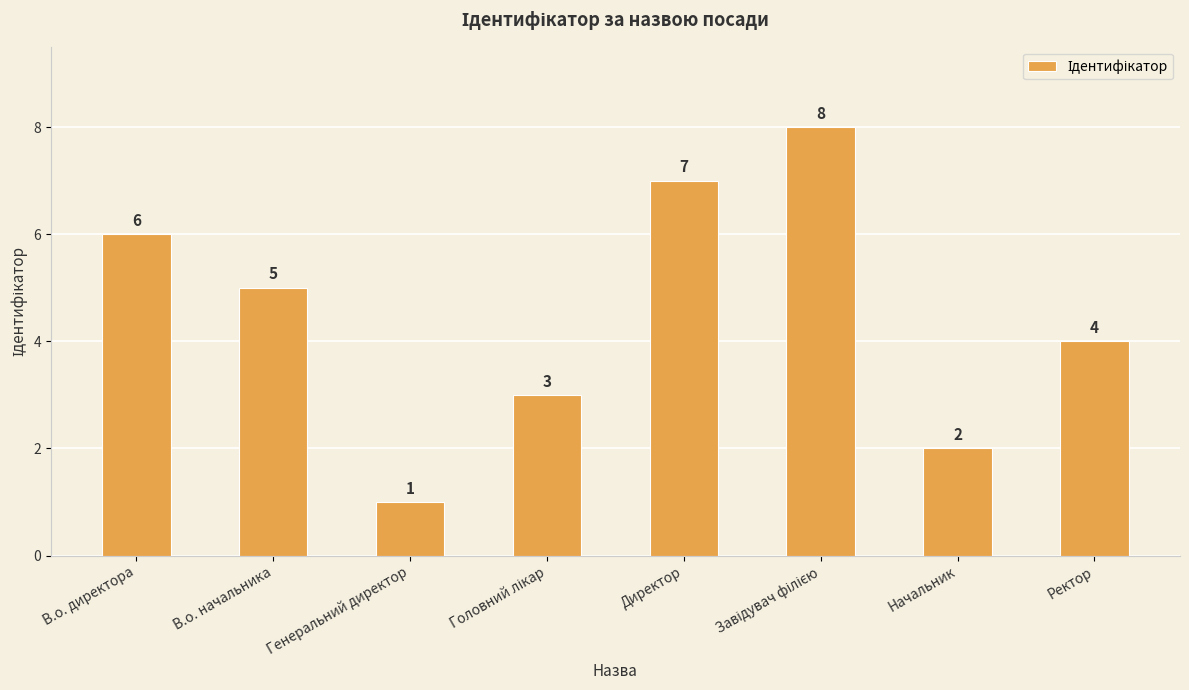

What position from the right is Генеральний директор?

6